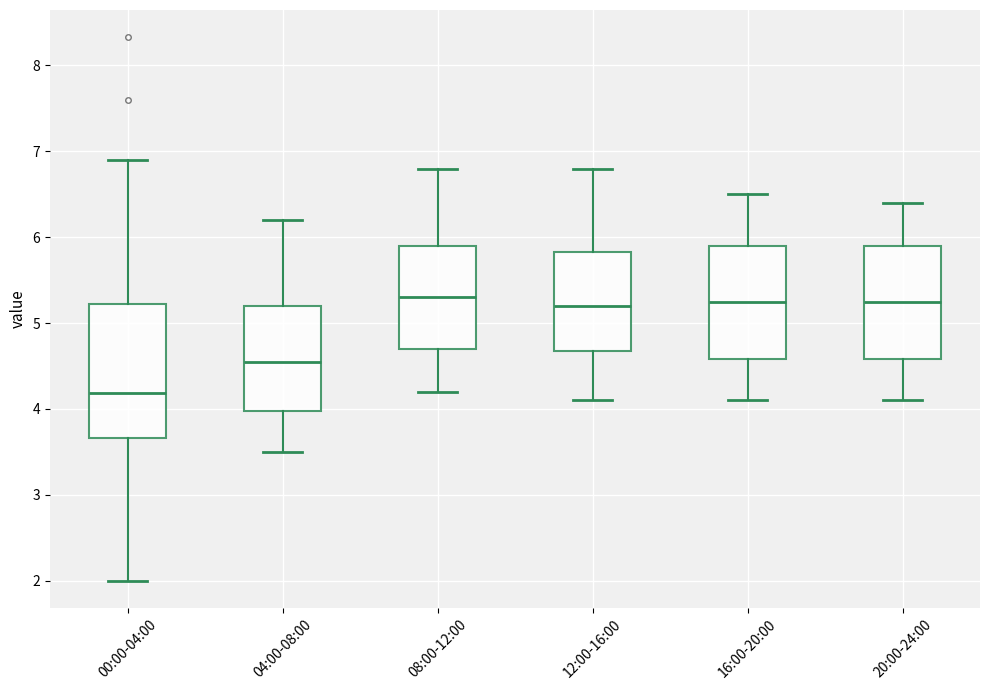

Reading left to right, transcribe this box plot: for each box, give where its median line is, the range the box spans, and where its two whiskers end, as read against the y-axis. The values are not printed on the chart, so give them approximately, as read against the axis.

00:00-04:00: median 4.2, box 3.7 to 5.2, whiskers 2.0 to 6.9
04:00-08:00: median 4.6, box 4.0 to 5.2, whiskers 3.5 to 6.2
08:00-12:00: median 5.3, box 4.7 to 5.9, whiskers 4.2 to 6.8
12:00-16:00: median 5.2, box 4.7 to 5.8, whiskers 4.1 to 6.8
16:00-20:00: median 5.3, box 4.6 to 5.9, whiskers 4.1 to 6.5
20:00-24:00: median 5.3, box 4.6 to 5.9, whiskers 4.1 to 6.4